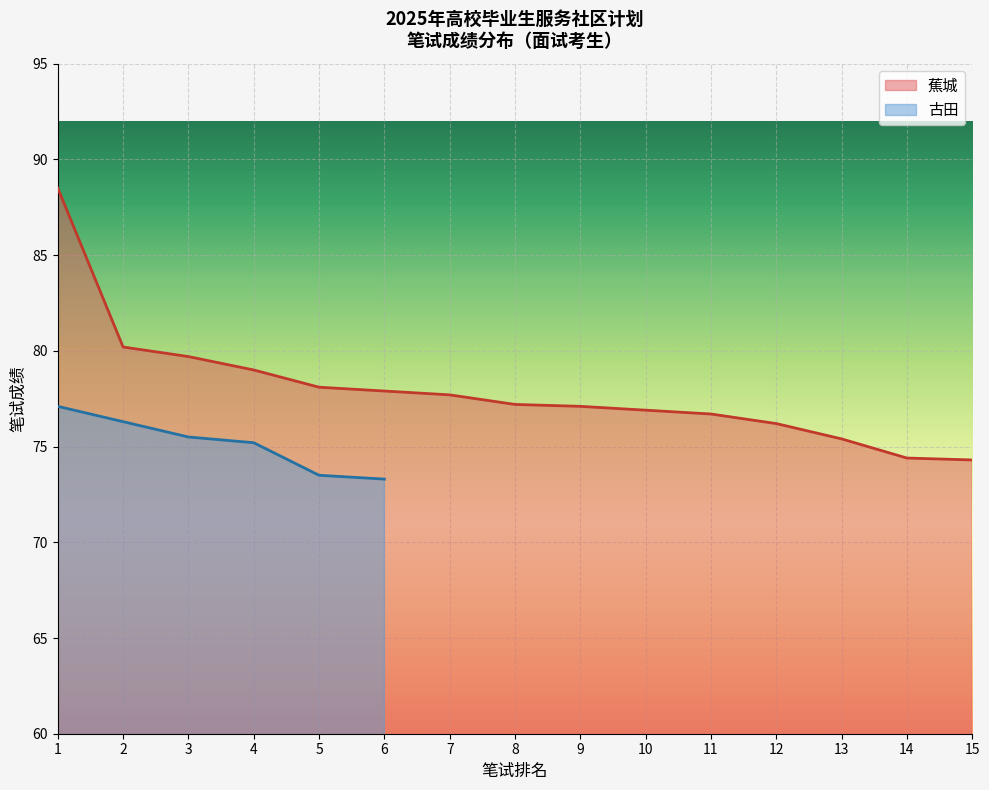

At which category does the chart reach its peak across all series?

1